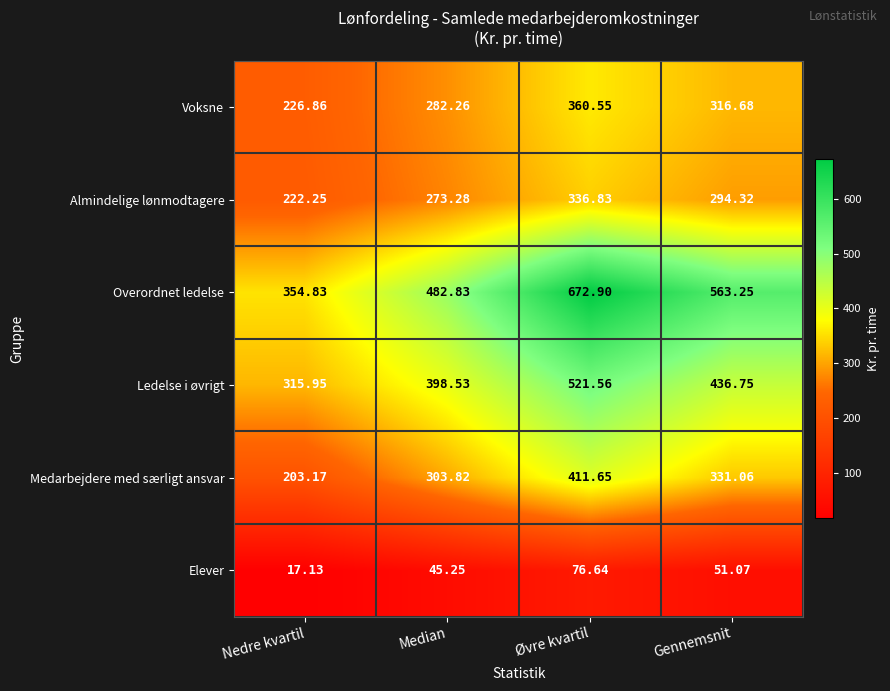

Which category has the lowest value in the Overordnet ledelse series?

Nedre kvartil